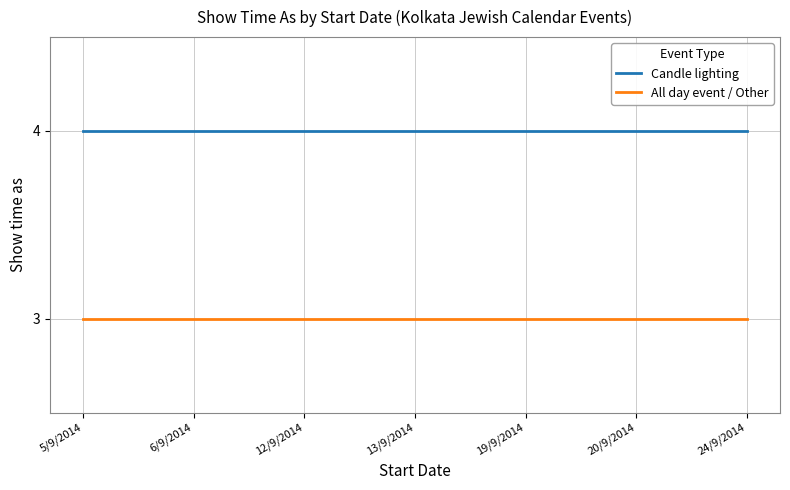

What is the total value across all series at 6/9/2014?

7